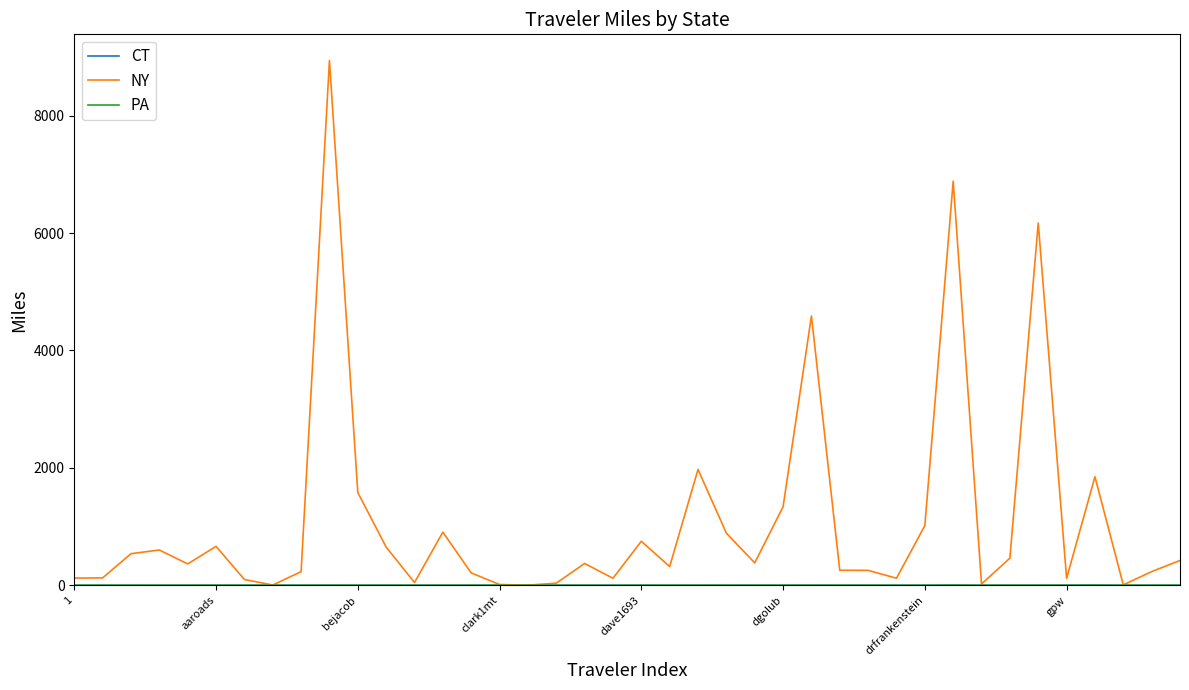

Which series has the widest spread of values?

NY